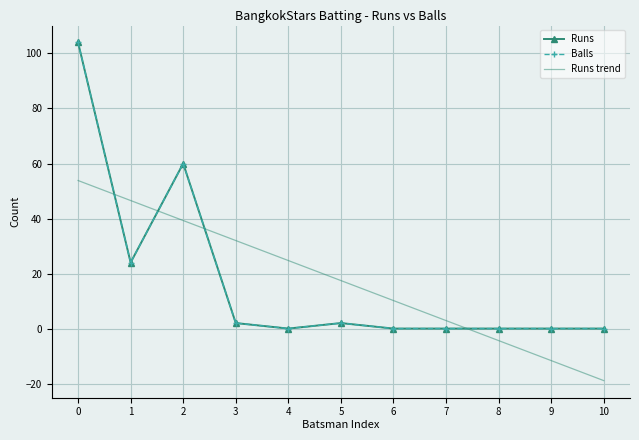

Reading left to right, what are all the values shown in this chart?

Runs: 104.0	24.0	60.0	2.0	0.0	2.0	0.0	0.0	0.0	0.0	0.0
Balls: 104.0	24.0	60.0	2.0	0.0	2.0	0.0	0.0	0.0	0.0	0.0
Runs trend: 53.8	46.5	39.3	32.0	24.7	17.5	10.2	2.9	-4.4	-11.6	-18.9